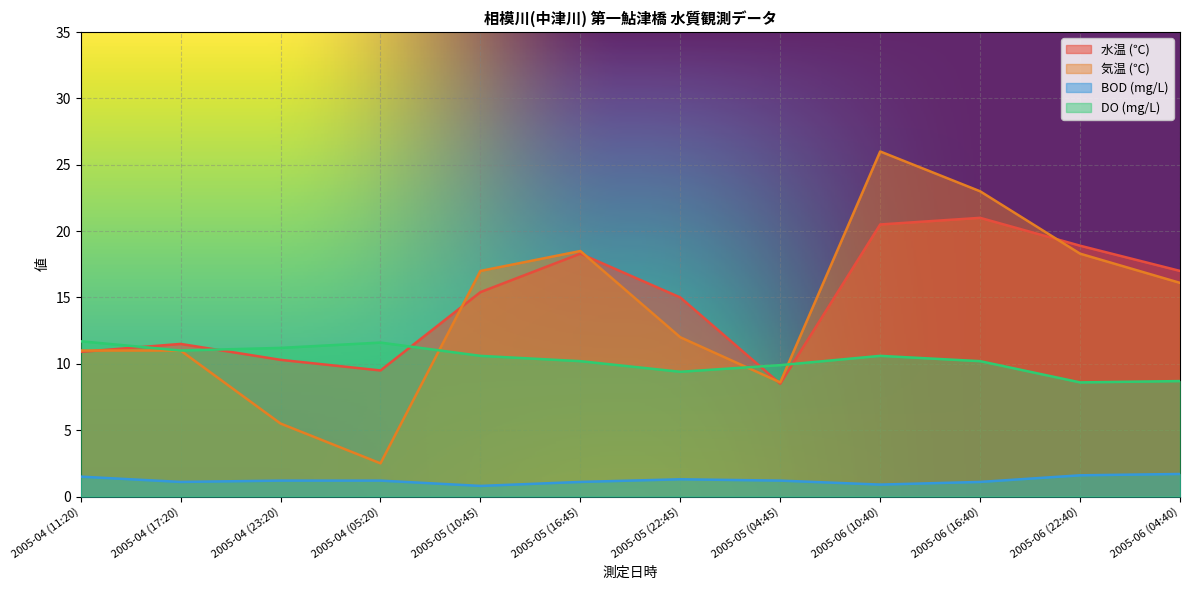

Does the chart display data point markers on the line(s)?

No